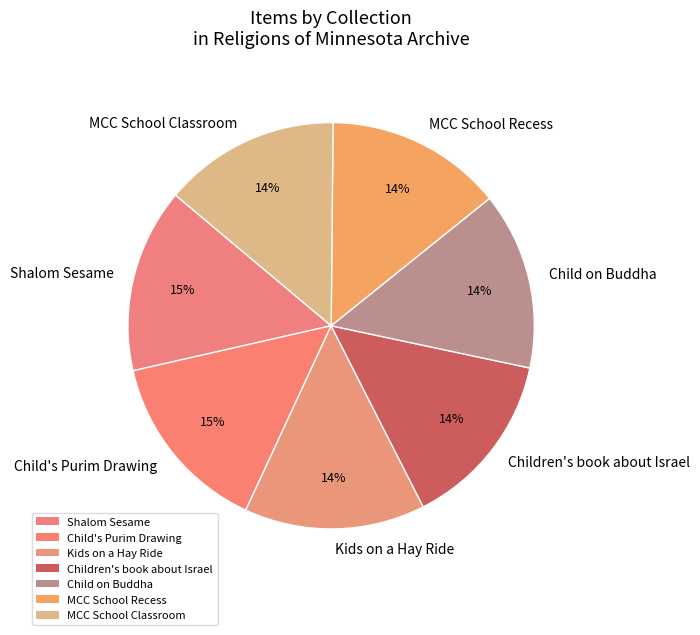

Does Kids on a Hay Ride account for over 50% of the chart?

No